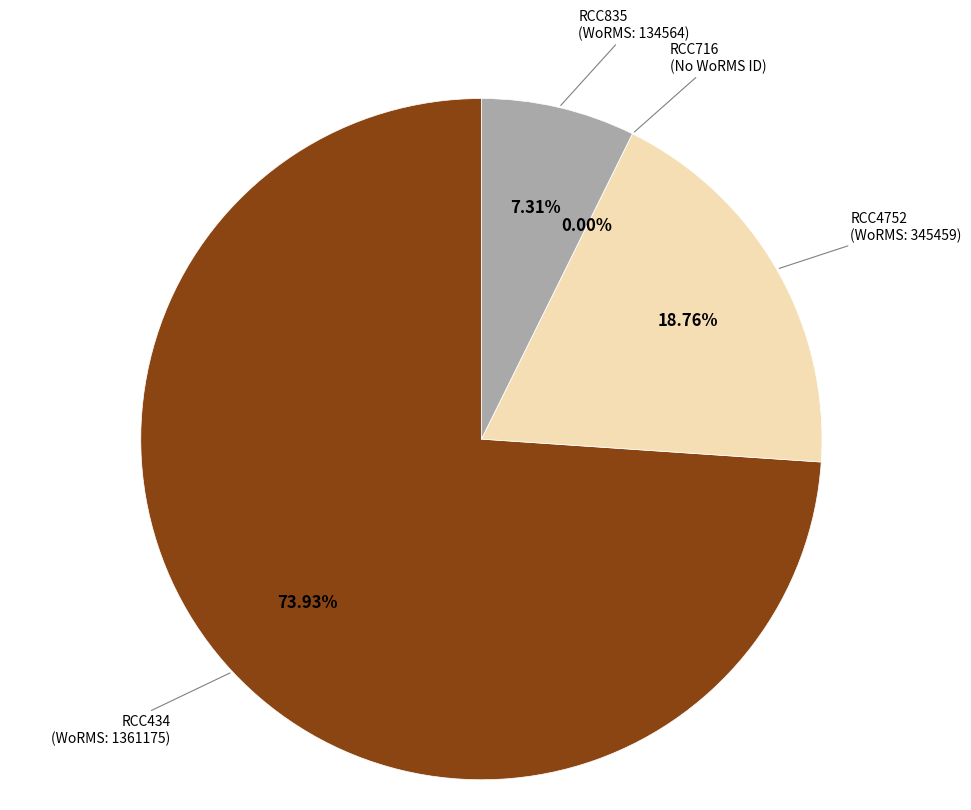

Is the sum of RCC4752 (WoRMS: 345459) and RCC434 (WoRMS: 1361175) greater than half?

Yes